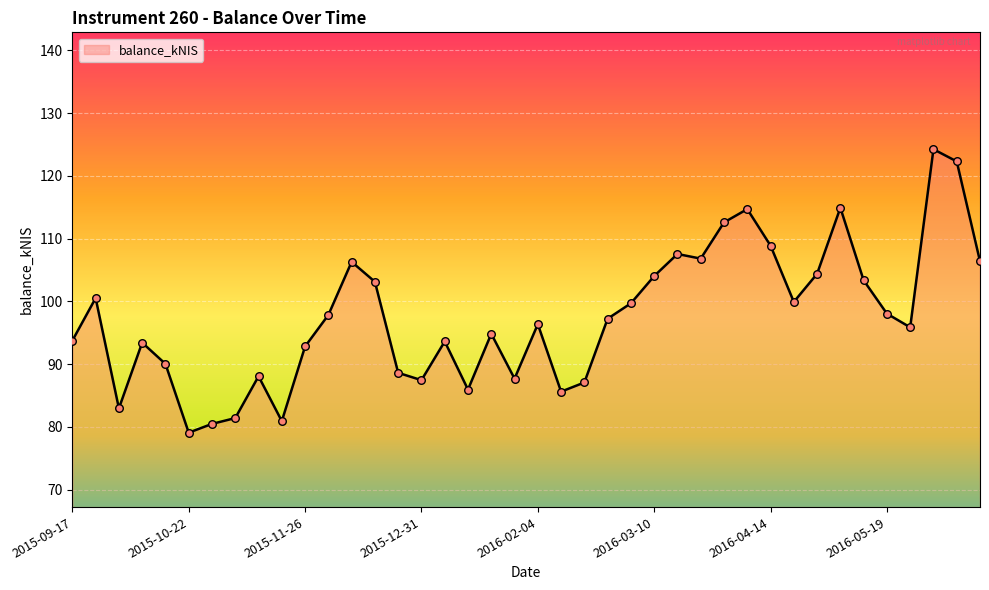

What is the maximum value shown in the chart?

124.2